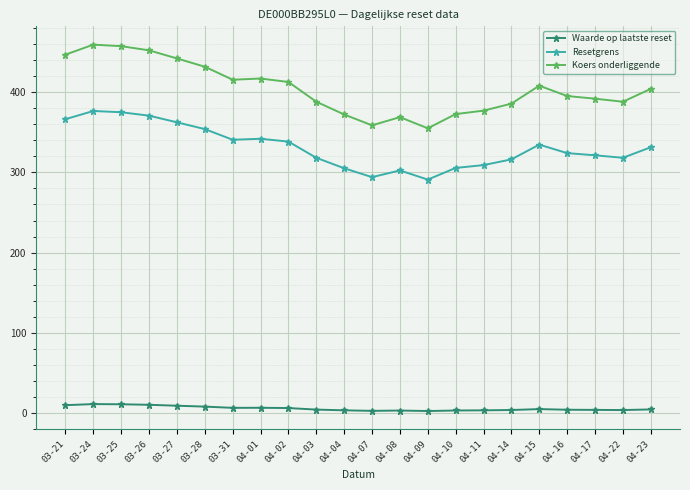

True or false: Koers onderliggende has more than 0 points higher than both neighbors.

True